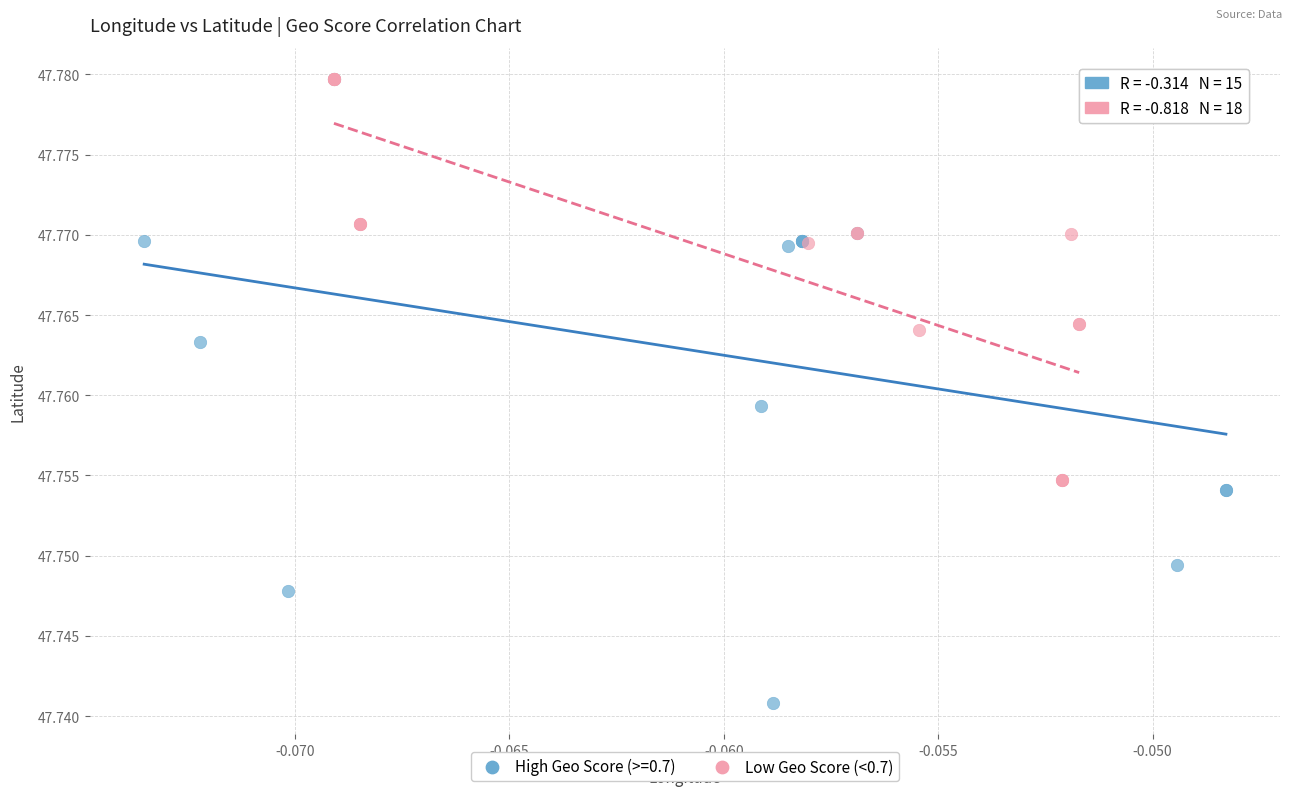

Which series reaches the minimum Y coordinate?

High Geo Score (>=0.7)